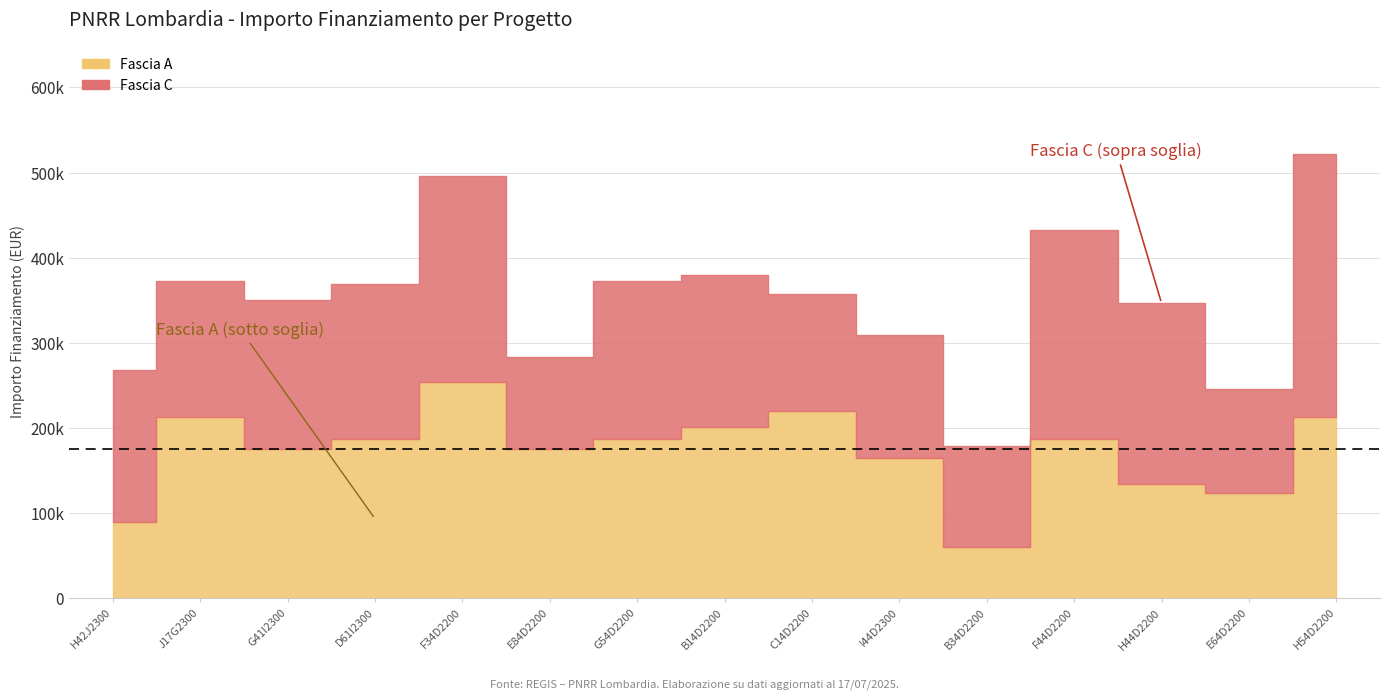

List the series in order of their overall mean, highest first.

Fascia C, Fascia A